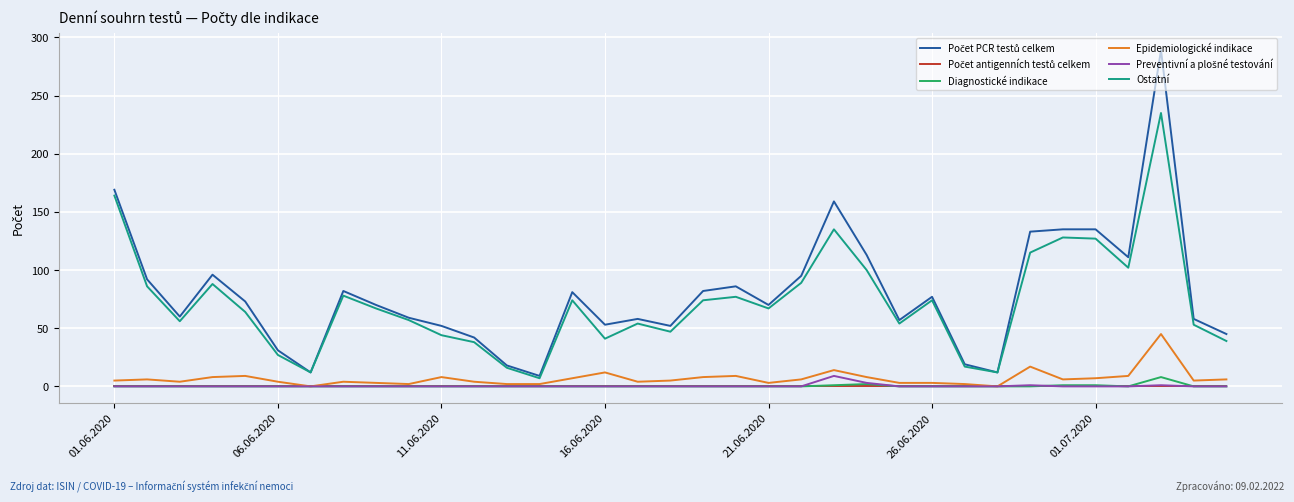

What is the lowest value of the Ostatní series?

7